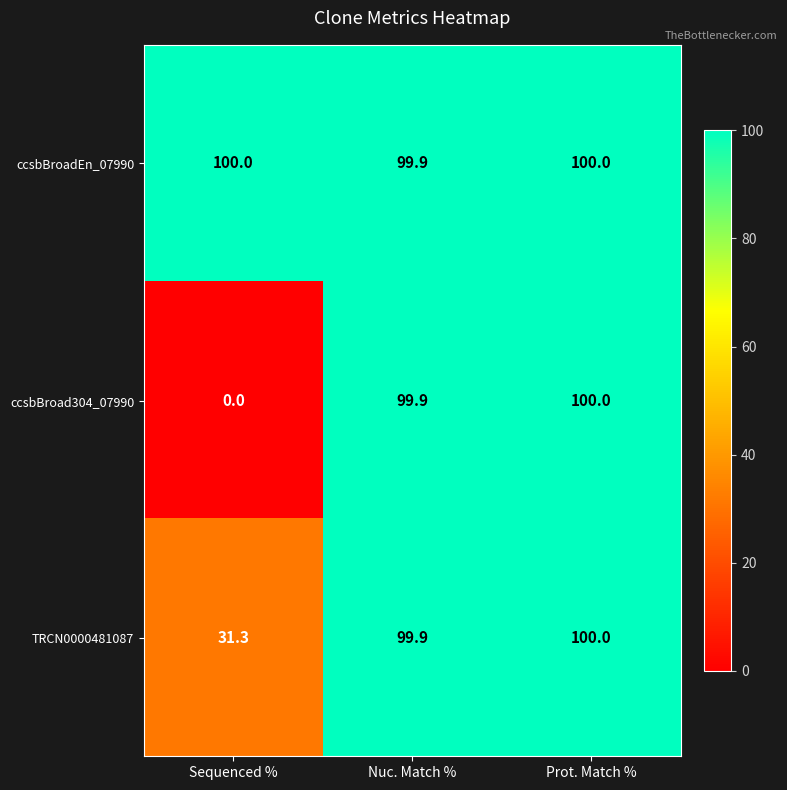

List the series in order of their overall mean, highest first.

ccsbBroadEn_07990, TRCN0000481087, ccsbBroad304_07990